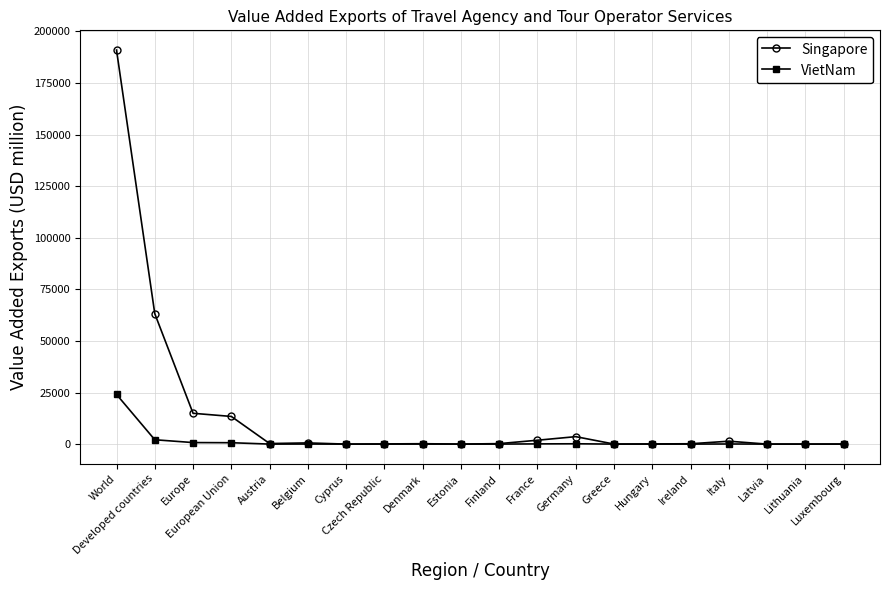

True or false: Singapore has more than 0 interior local peaks.

True